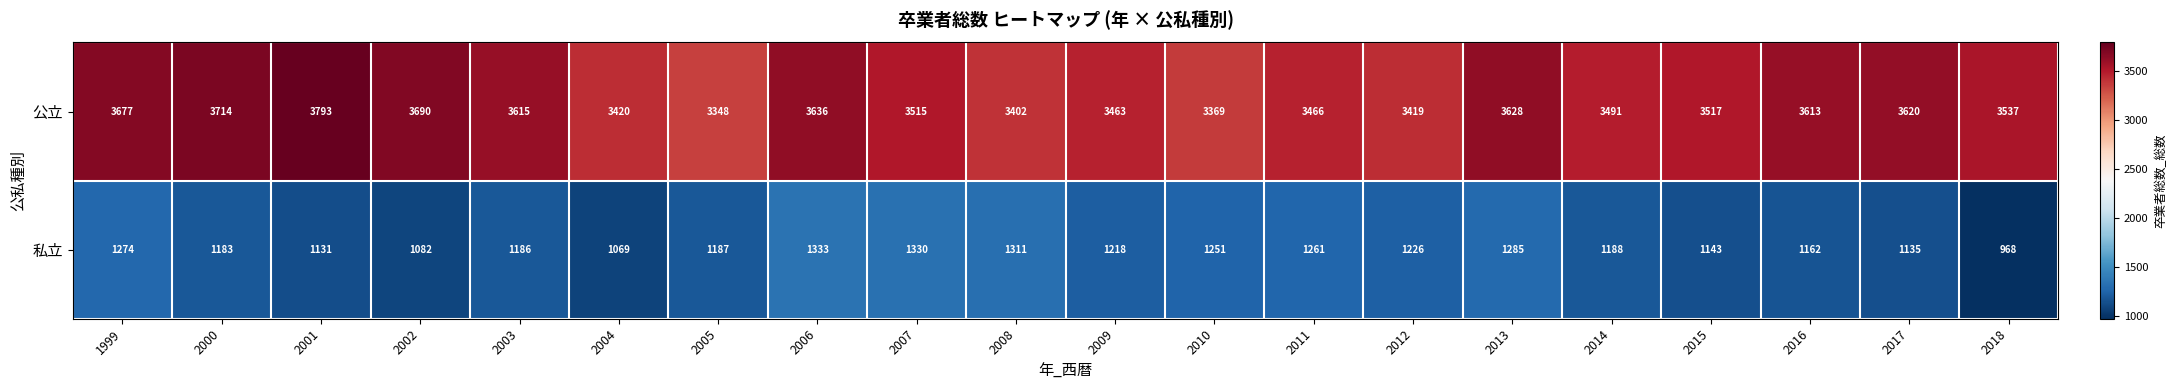

Which series has the largest total across all categories?

公立